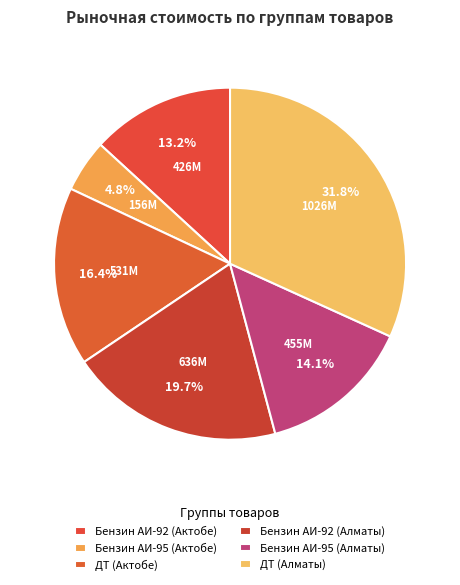

To the nearest percent, what is the average slice percentage?

17%